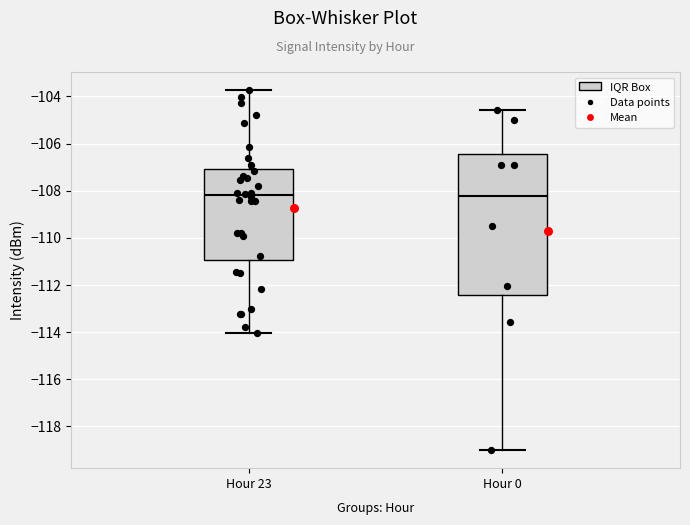

Reading left to right, transcribe this box plot: for each box, give where its median line is, the range the box spans, and where its two whiskers end, as read against the y-axis. The values are not printed on the chart, so give them approximately, as read against the axis.

Hour 23: median -108.2, box -111.0 to -107.0, whiskers -114.0 to -103.8
Hour 0: median -108.2, box -112.4 to -106.4, whiskers -119.0 to -104.6